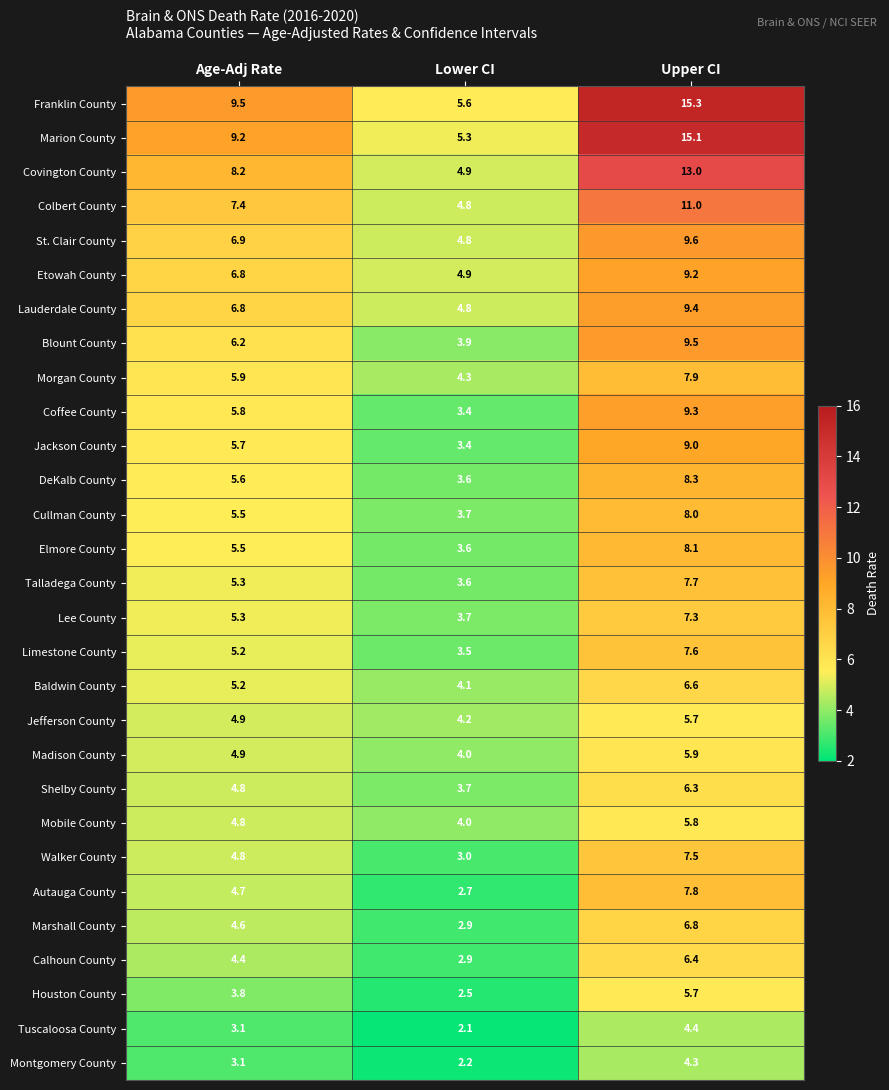

How many data points does each series have?

3